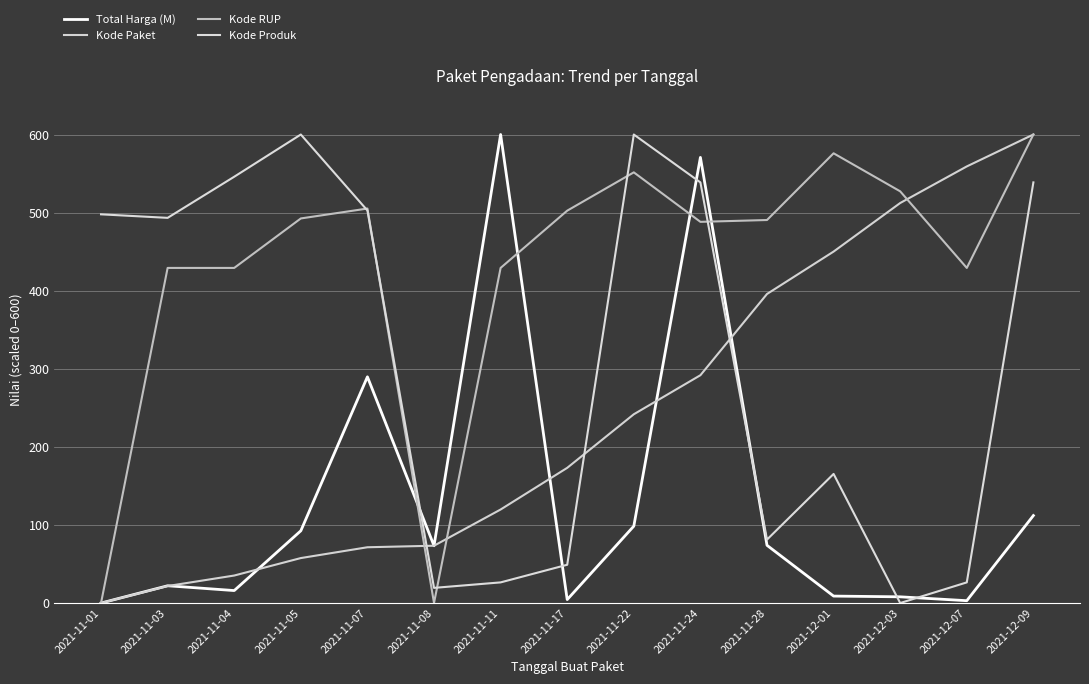

Reading left to right, extract all data points from this chart.

Total Harga (M): 0.0	22.1	16.0	92.5	289.7	73.3	600.0	4.4	98.4	570.7	73.9	8.9	8.0	3.0	112.0
Kode Paket: 0.0	21.8	35.2	57.6	71.4	73.4	119.8	173.1	241.7	291.7	395.8	450.1	512.3	559.1	600.0
Kode RUP: 0.0	429.1	429.1	492.5	505.2	0.1	429.1	502.5	551.5	488.1	490.5	575.9	527.2	429.1	600.0
Kode Produk: 497.8	493.3	545.9	600.0	502.7	19.4	26.4	49.0	600.0	538.7	81.2	165.3	0.0	26.4	538.7